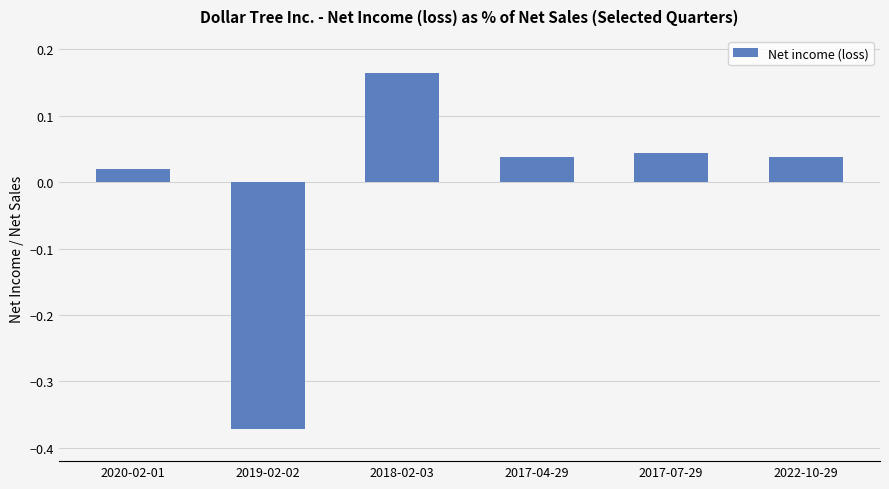

Which category has the highest value across all series?

2018-02-03